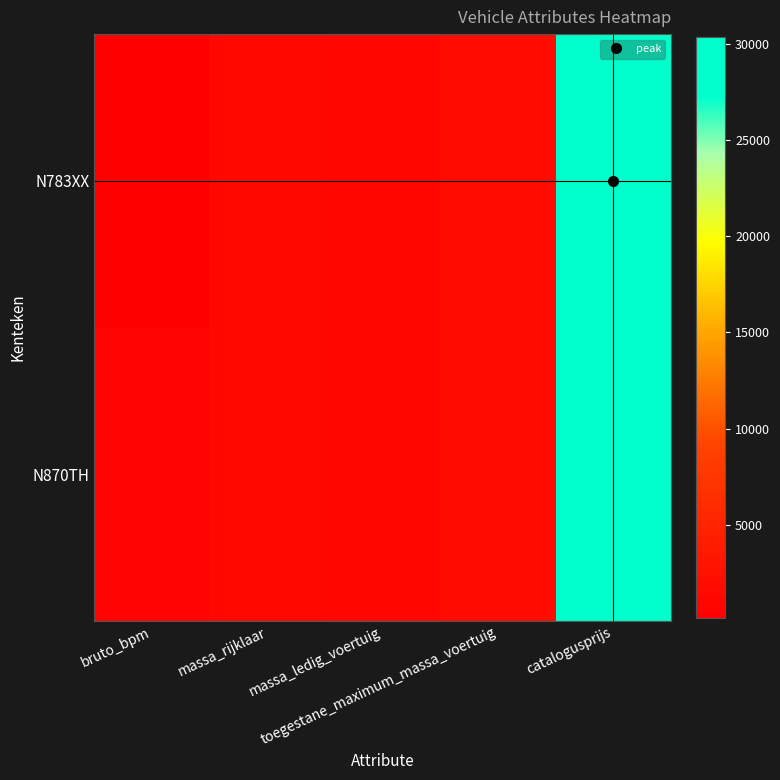

At how many categories does at least one series exceed 23380?

1